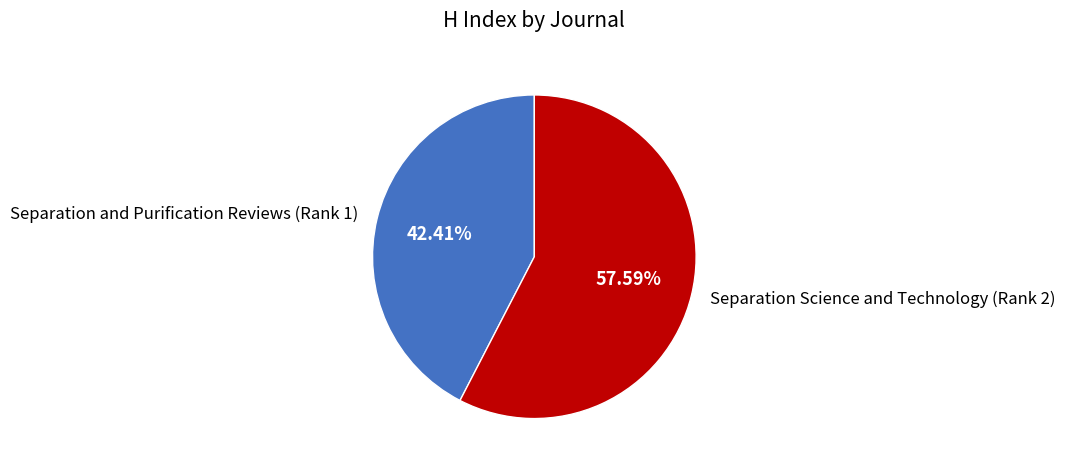

Approximately how many times larger is the value at Separation Science and Technology (Rank 2) compared to Separation and Purification Reviews (Rank 1)?

1.4